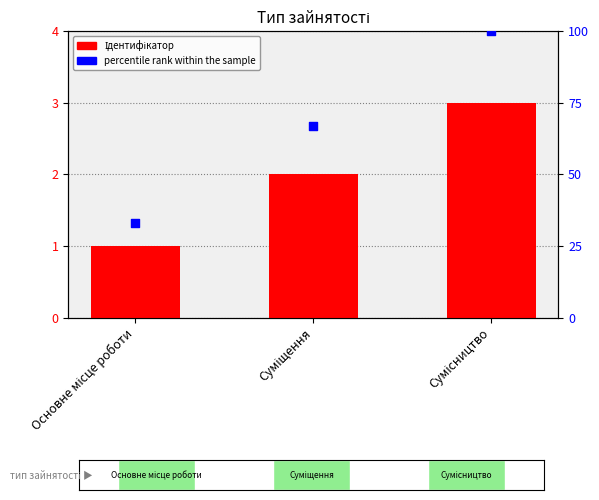

What are all the series names shown in the legend?

Ідентифікатор, percentile rank within the sample